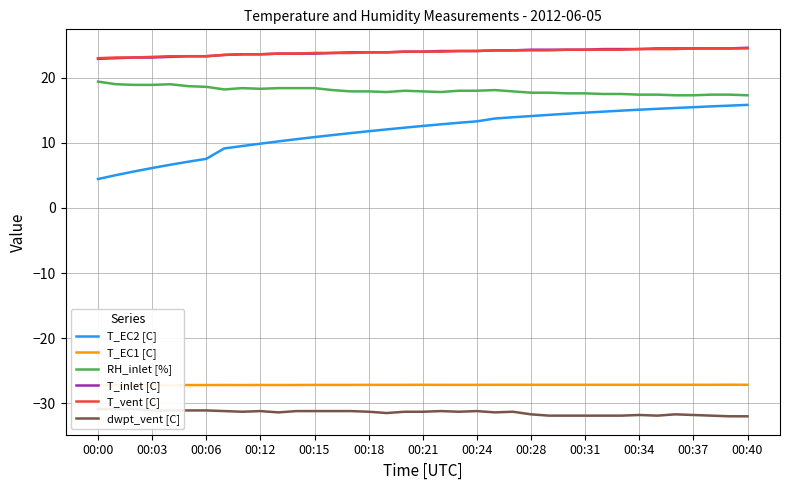

True or false: T_vent [C] has a value of 4.8 at 00:06.

False